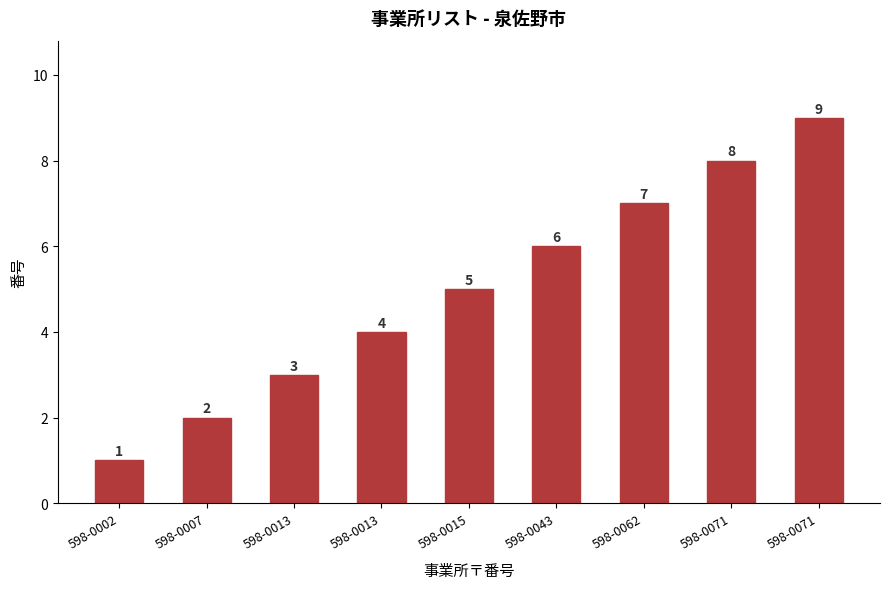

Count the number of categories in the chart.

9